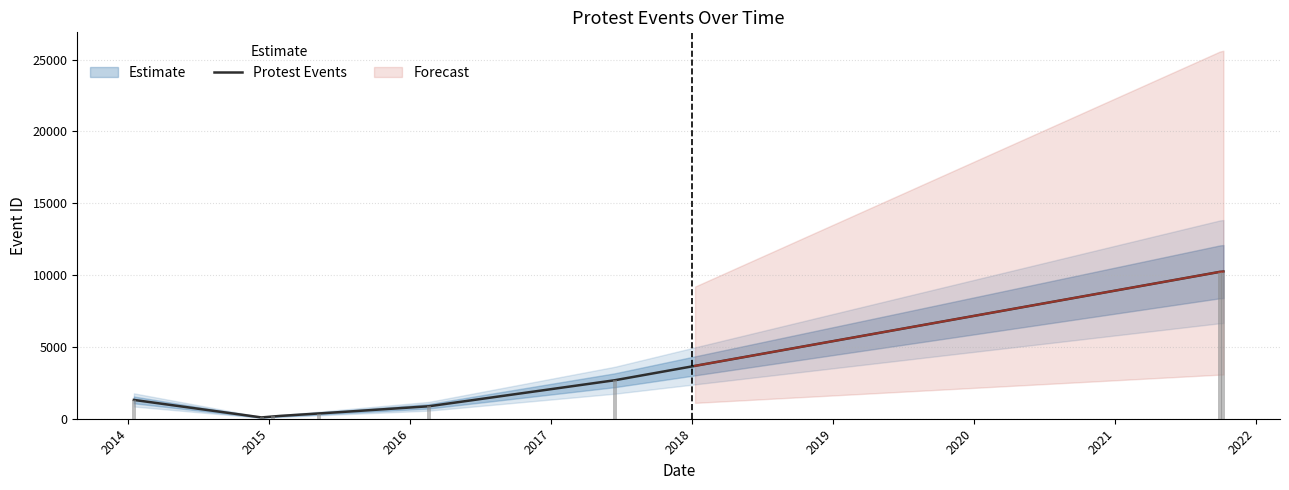

Does the chart contain any negative values?

No